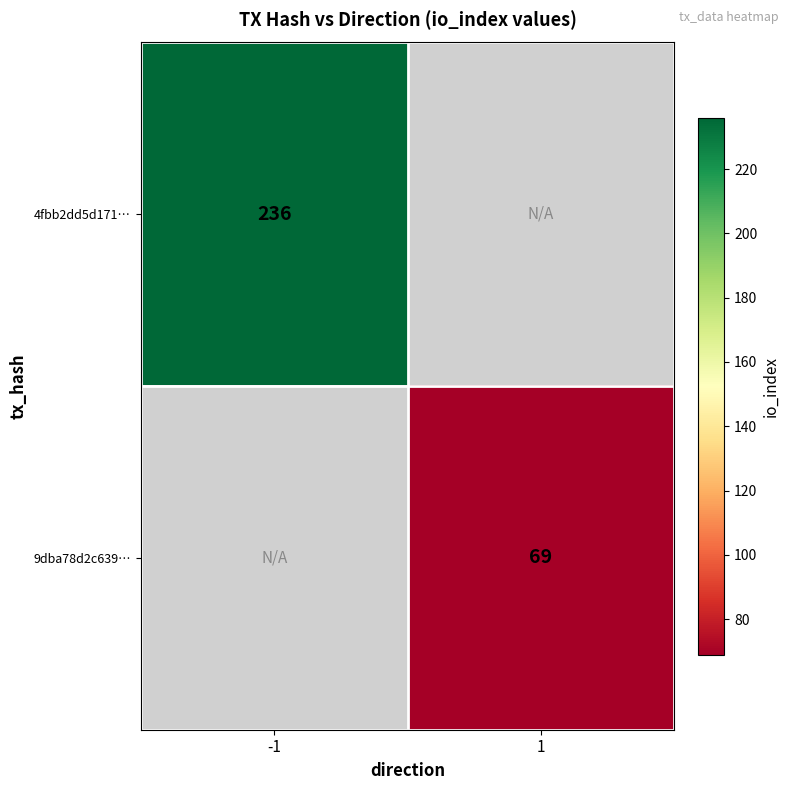

The value of 9dba78d2c639… at 1 is 121. True or false?

False